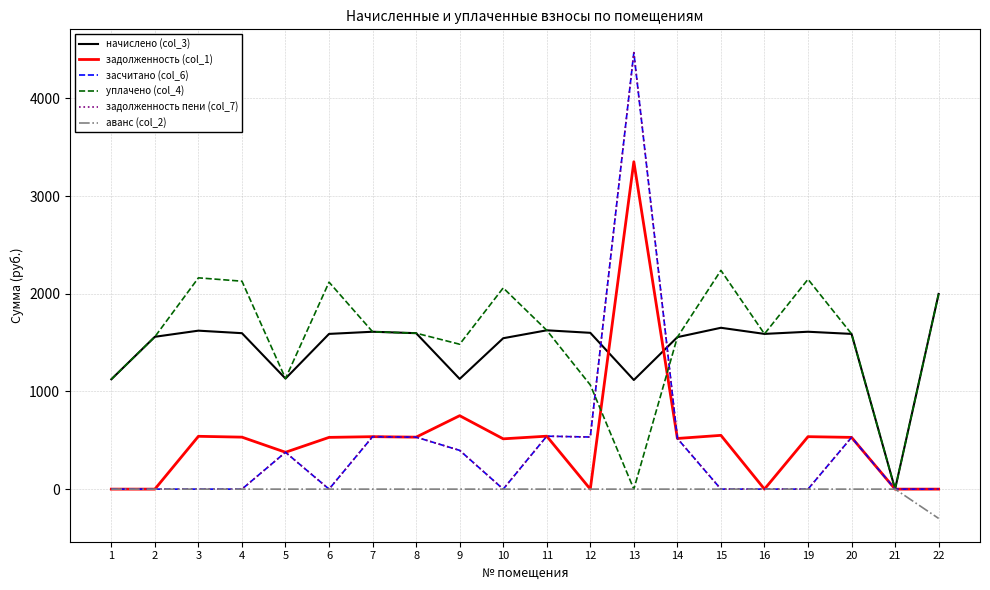

At 11, list the series in order from largest to smallest.

начислено (col_3), уплачено (col_4), задолженность (col_1), засчитано (col_6), задолженность пени (col_7), аванс (col_2)